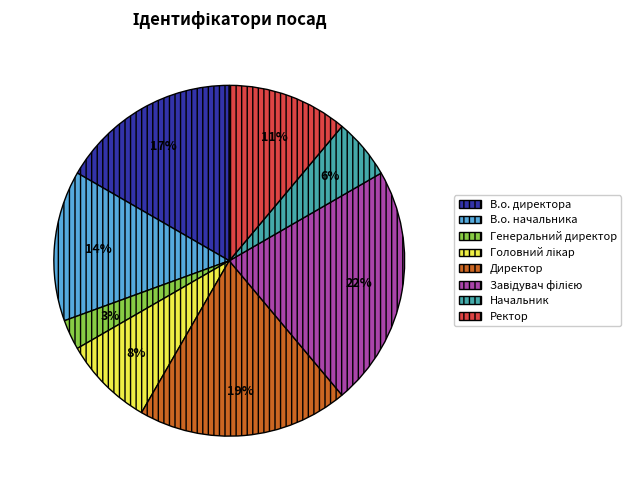

Does В.о. начальника account for over 50% of the chart?

No